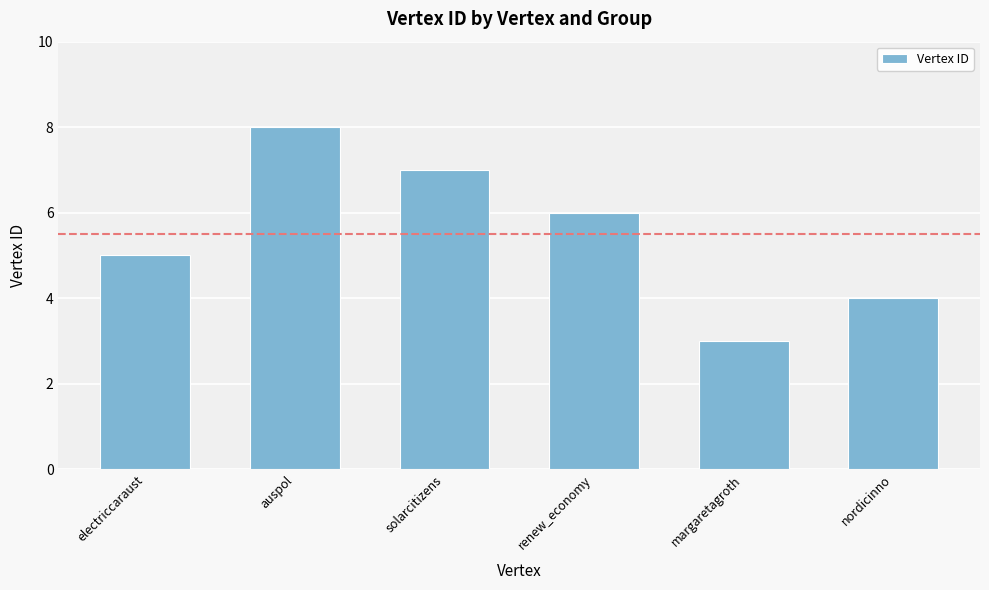

What position from the right is nordicinno?

1